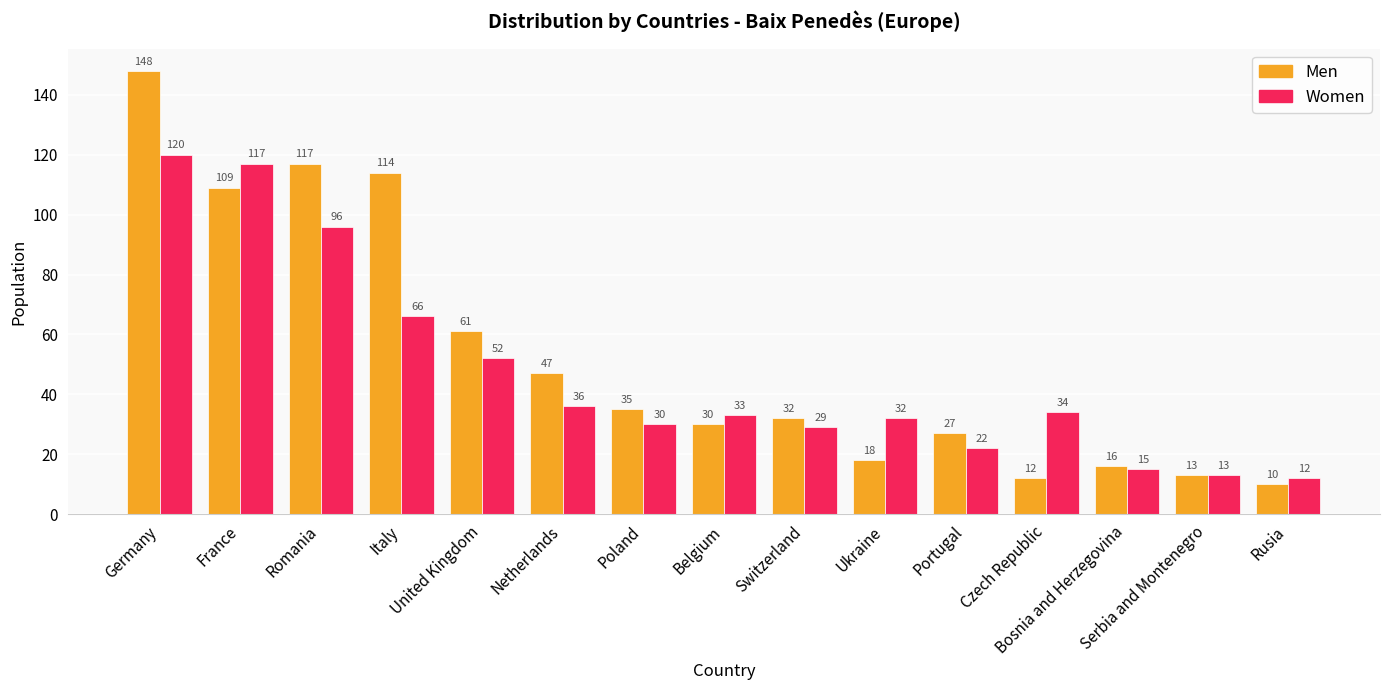

What is the difference between the second highest and minimum values in the Women series?

105